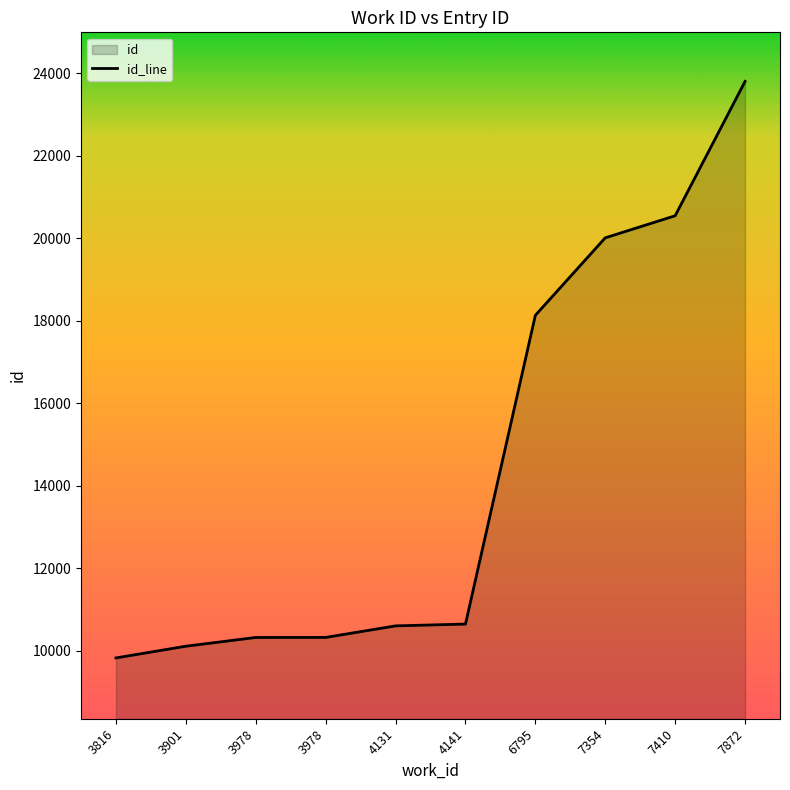

What is the sum of all values?

144305